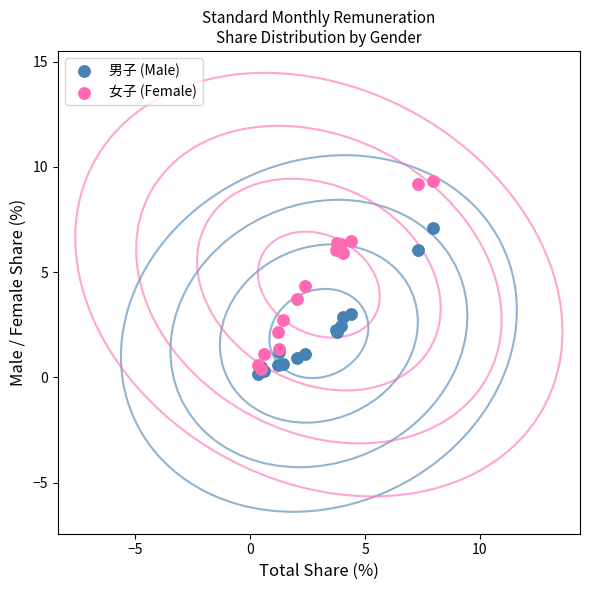

Which series contains the lowest Y value?

男子 (Male)